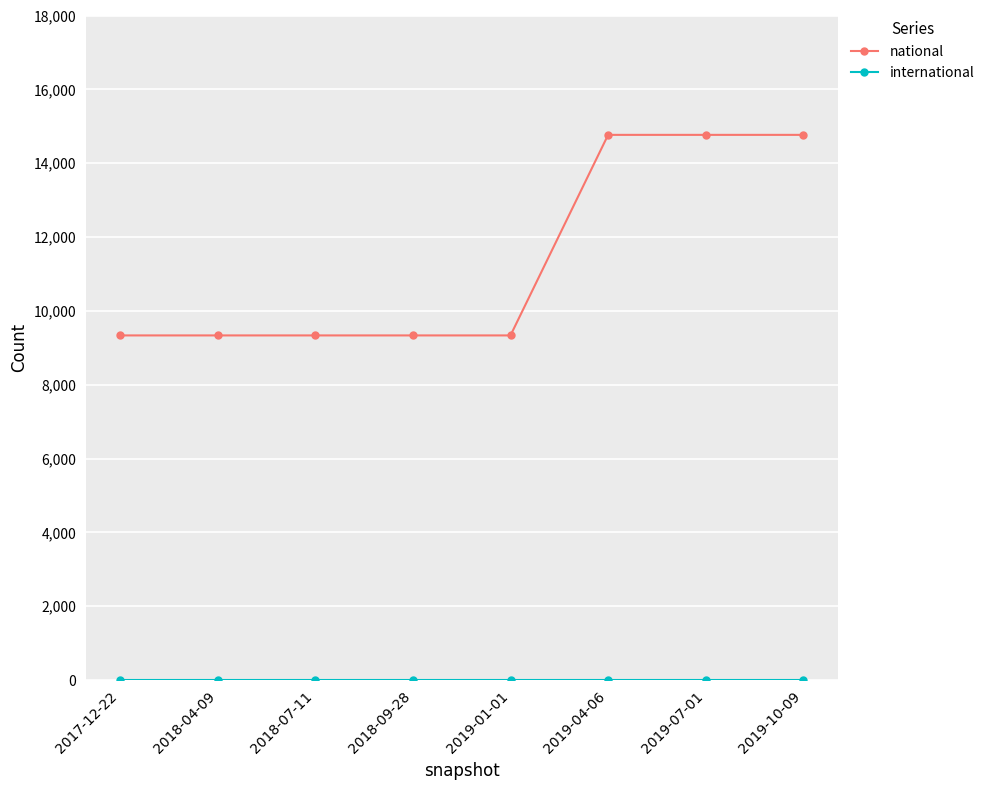

What is the highest value of the national series?

14767